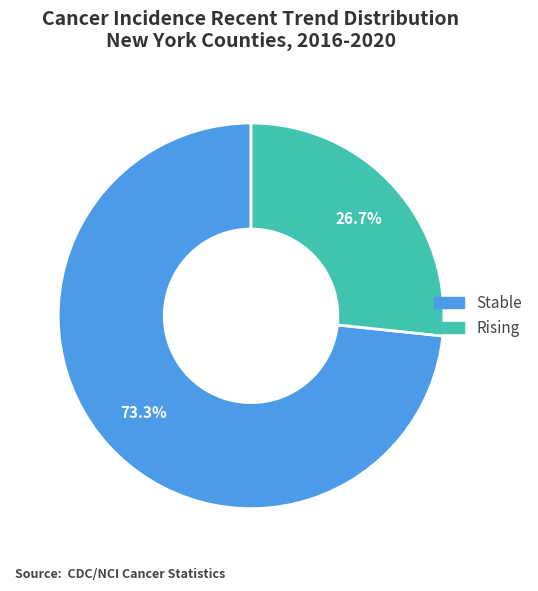

To the nearest percent, what is the difference between the largest and smallest slice percentages?

47%